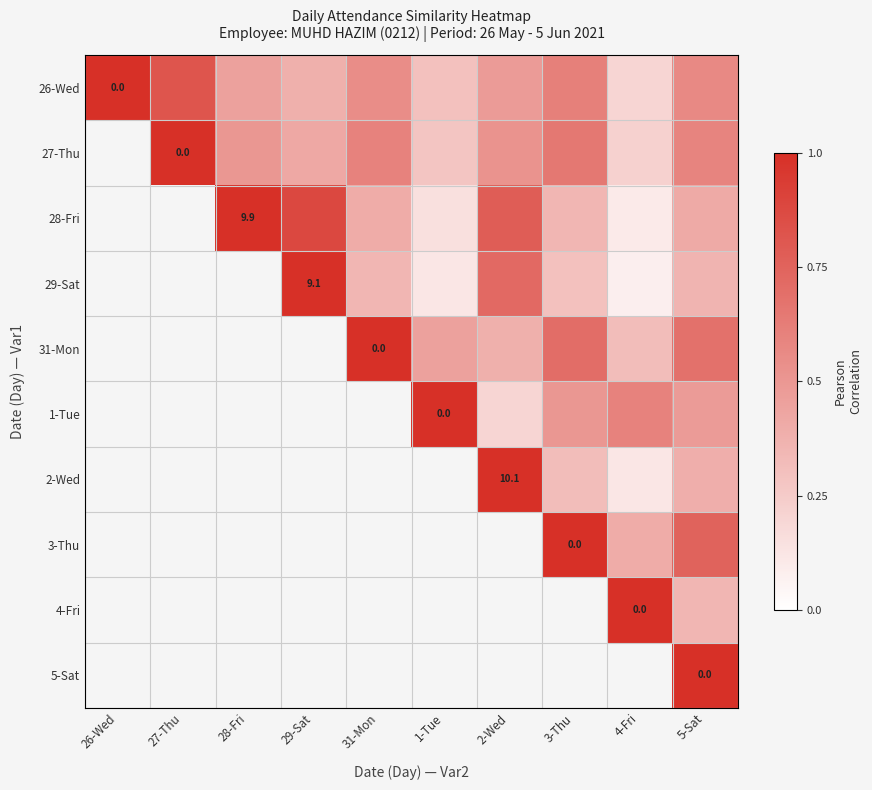

At which category is the sum across all series the highest?

5-Sat